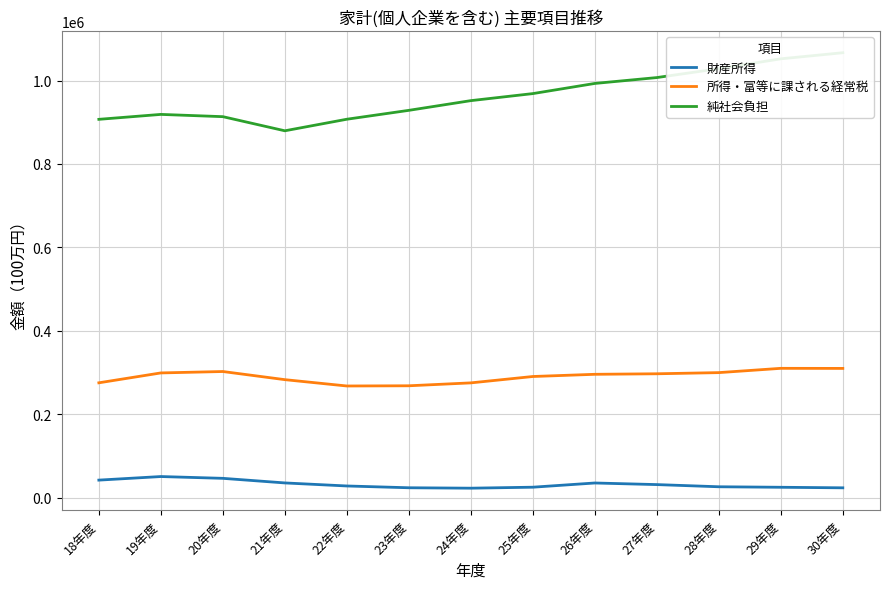

At which category is the sum across all series the highest?

30年度